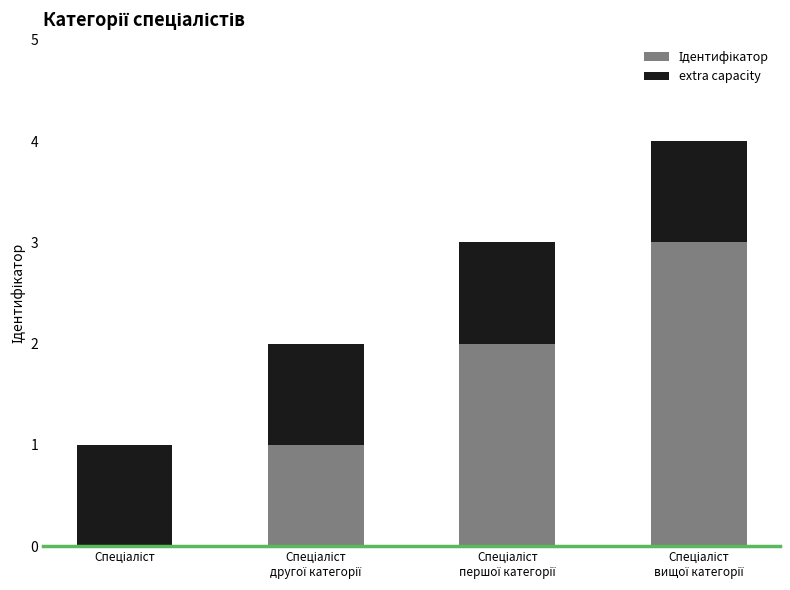

At which label does Ідентифікатор first exceed 2?

Спеціаліст
вищої категорії